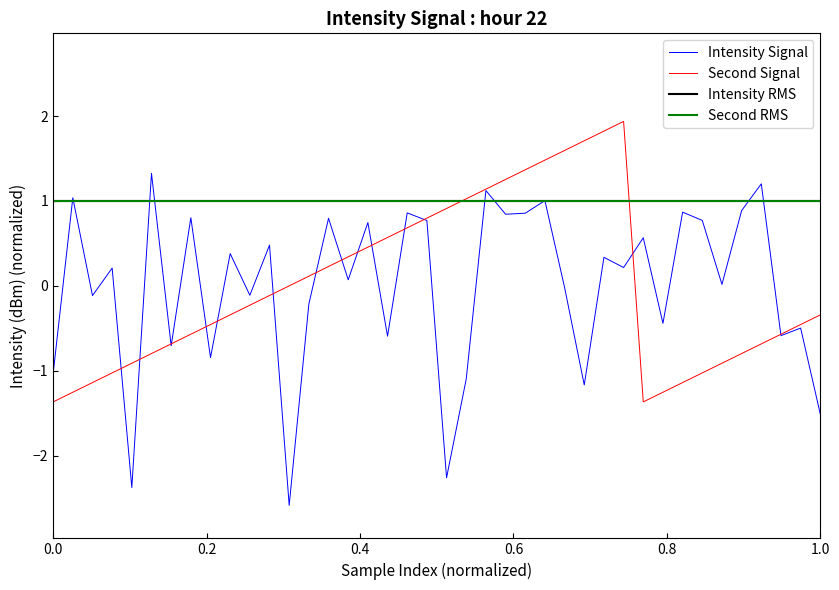

What is the difference between the second highest and second lowest values in the second series?

3.2